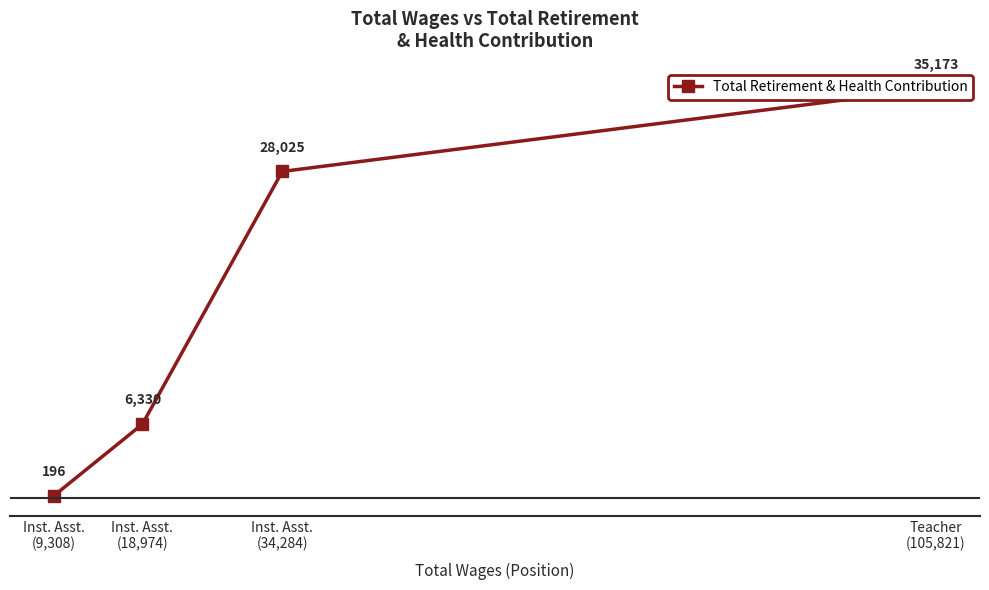

What is the greatest value displayed?

35173